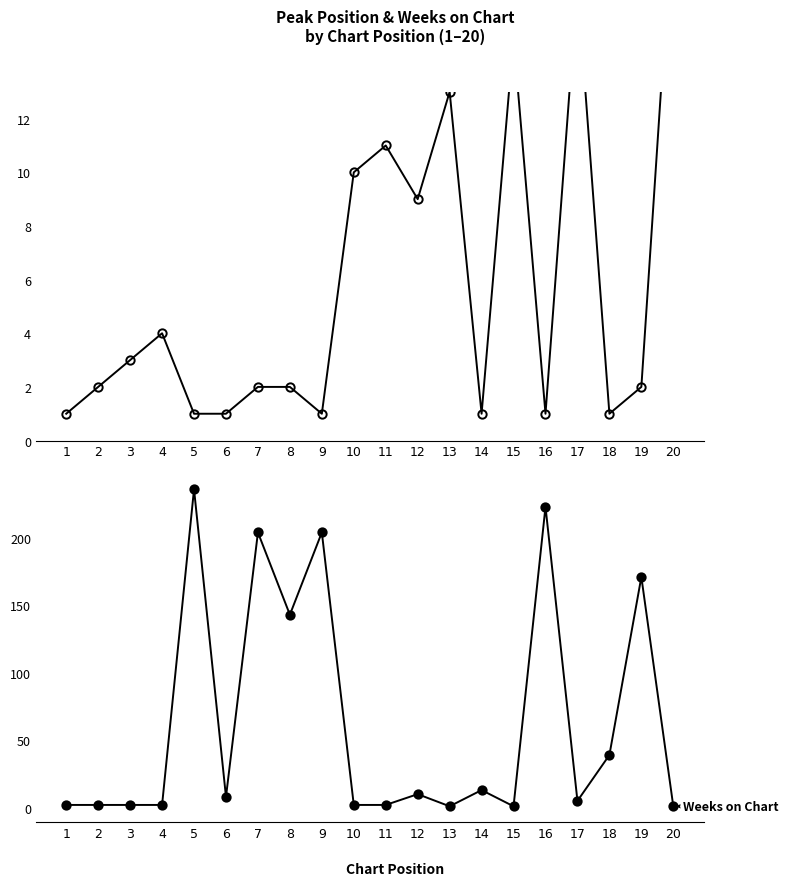

True or false: Weeks on Chart has a value of 1 at 15.

True